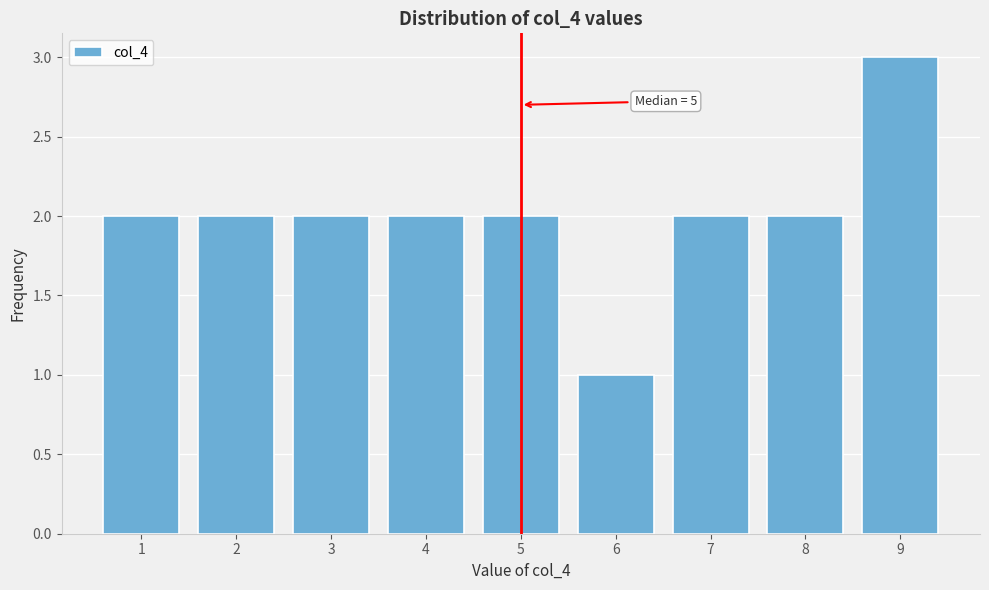

Which range on the x-axis has the tallest bar?

8.5 to 9.5